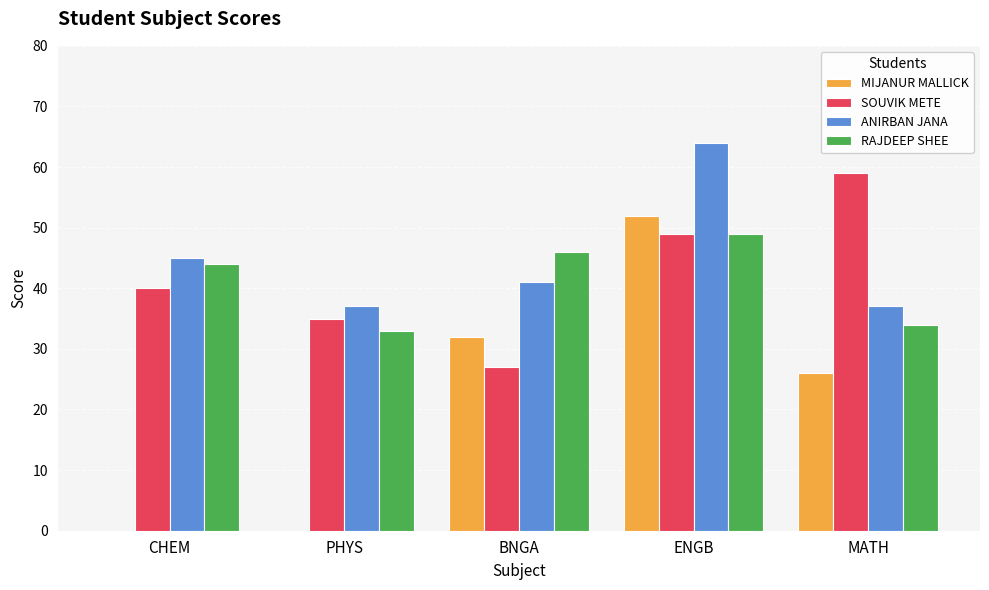

Reading left to right, list all the values displayed in this chart.

MIJANUR MALLICK: 0	0	32	52	26
SOUVIK METE: 40	35	27	49	59
ANIRBAN JANA: 45	37	41	64	37
RAJDEEP SHEE: 44	33	46	49	34